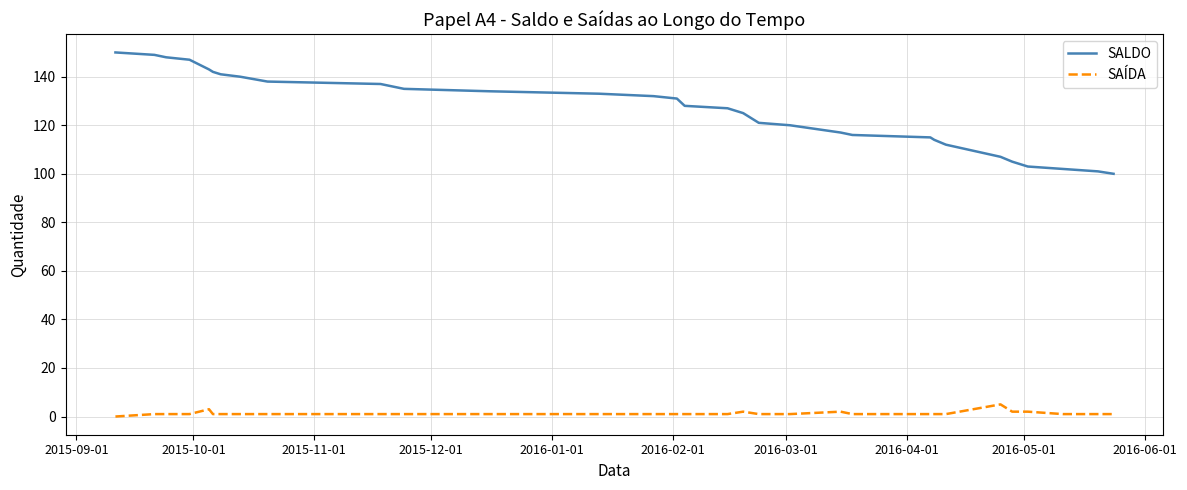

What are all the series names shown in the legend?

SALDO, SAÍDA